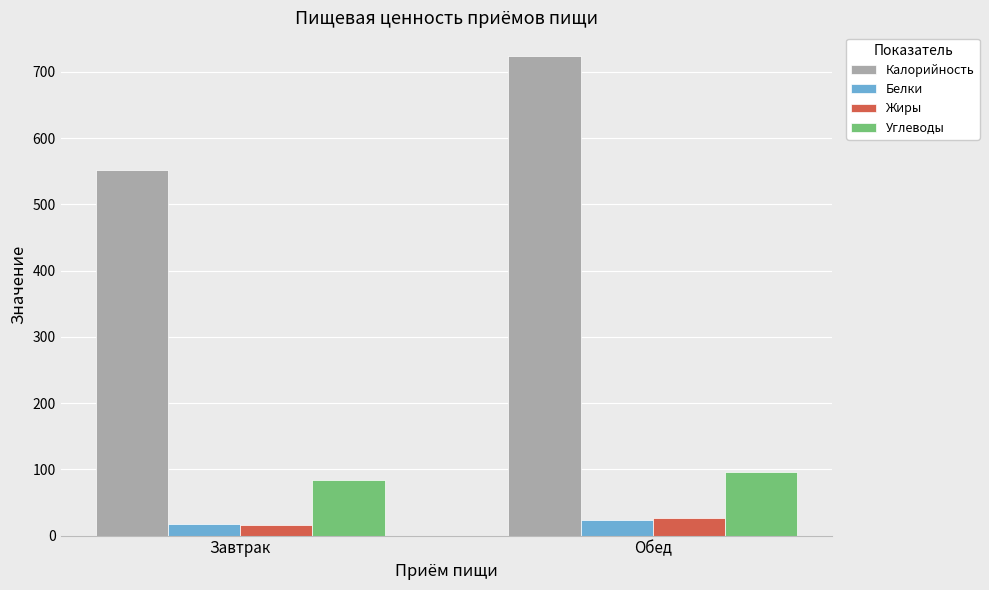

Are the bars horizontal?

No